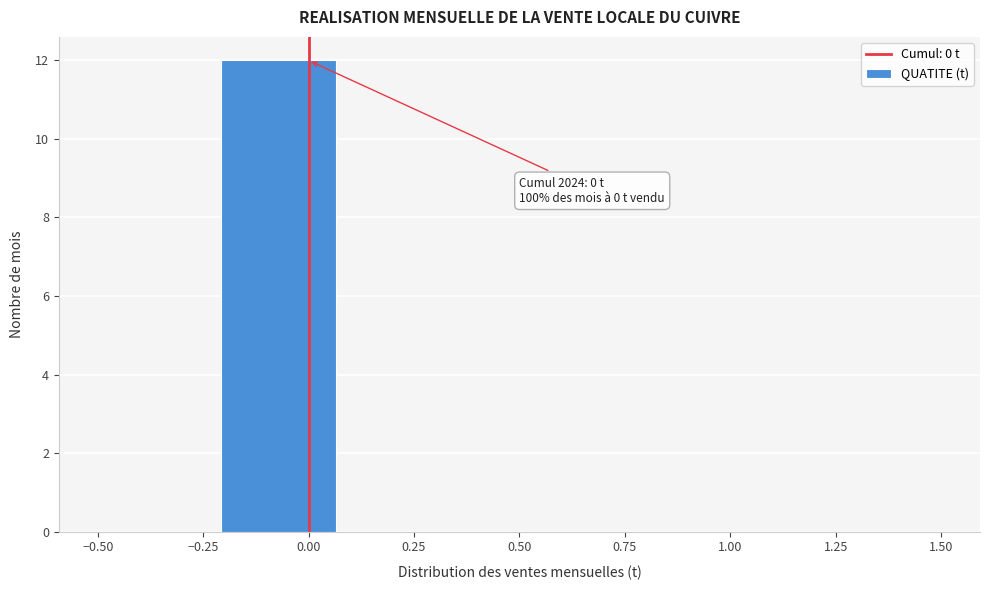

Over which range of the x-axis is the bar tallest?

-0.20 to 0.05